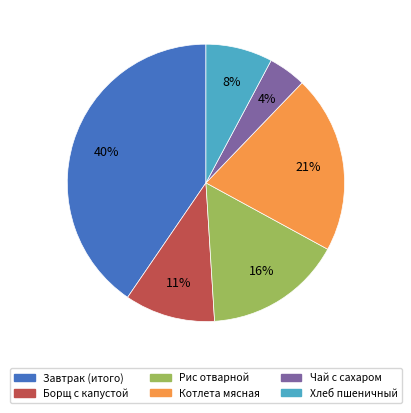

Is there a majority slice in this chart?

No